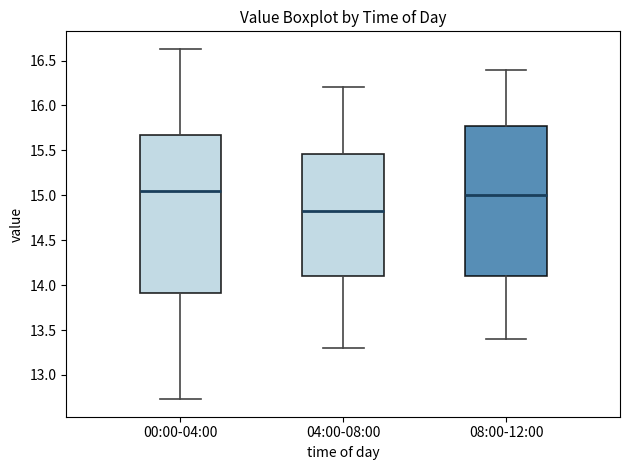

Which box's median line is the highest?

00:00-04:00